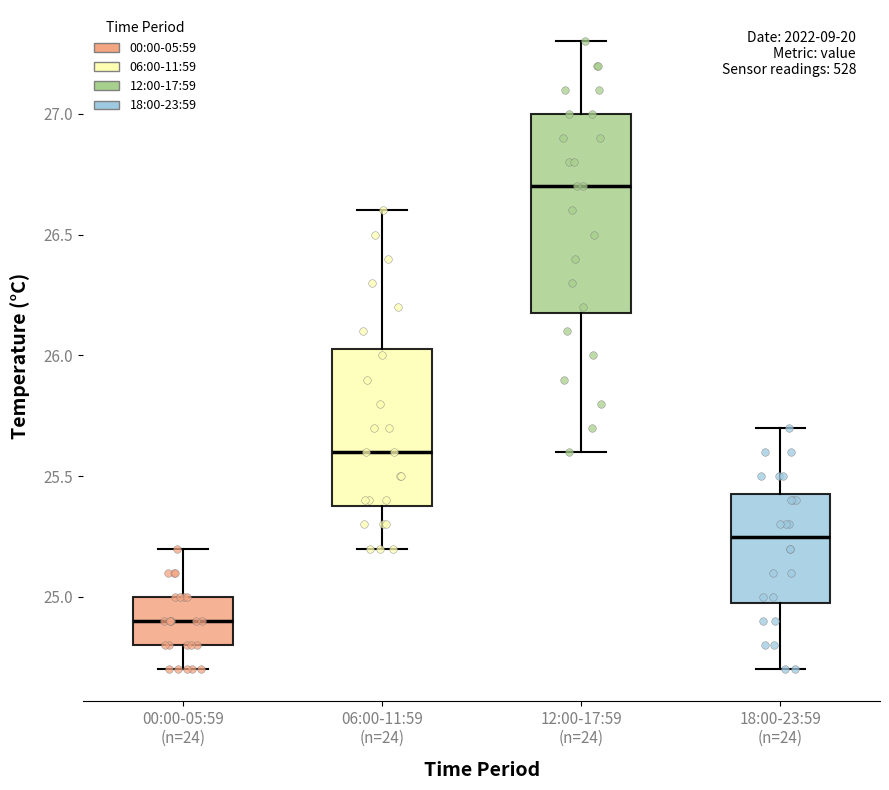

Reading left to right, read every box against the y-axis: the position of its median line, the range the box covers, and the ends of its whiskers. The values are not printed on the chart, so give them approximately, as read against the axis.

00:00-05:59 (n=24): median 24.90, box 24.80 to 25.00, whiskers 24.70 to 25.20
06:00-11:59 (n=24): median 25.60, box 25.40 to 26.05, whiskers 25.20 to 26.60
12:00-17:59 (n=24): median 26.70, box 26.20 to 27.00, whiskers 25.60 to 27.30
18:00-23:59 (n=24): median 25.25, box 25.00 to 25.45, whiskers 24.70 to 25.70